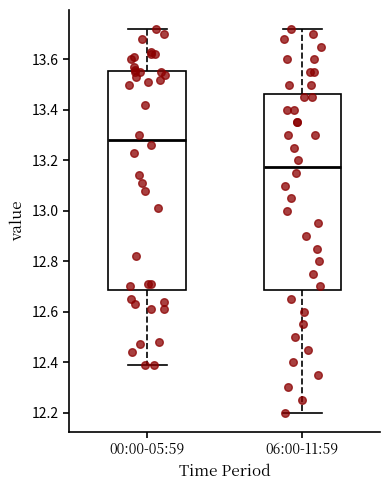

Which box has the highest median line?

00:00-05:59